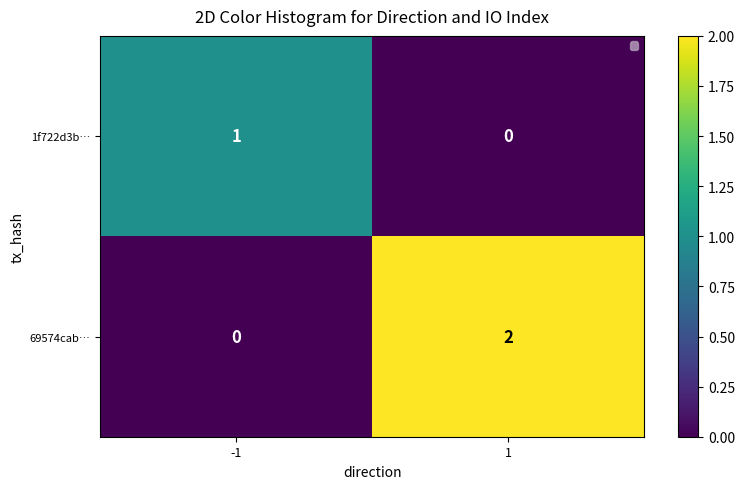

List the labels in order of 69574cab… value, smallest first.

-1, 1